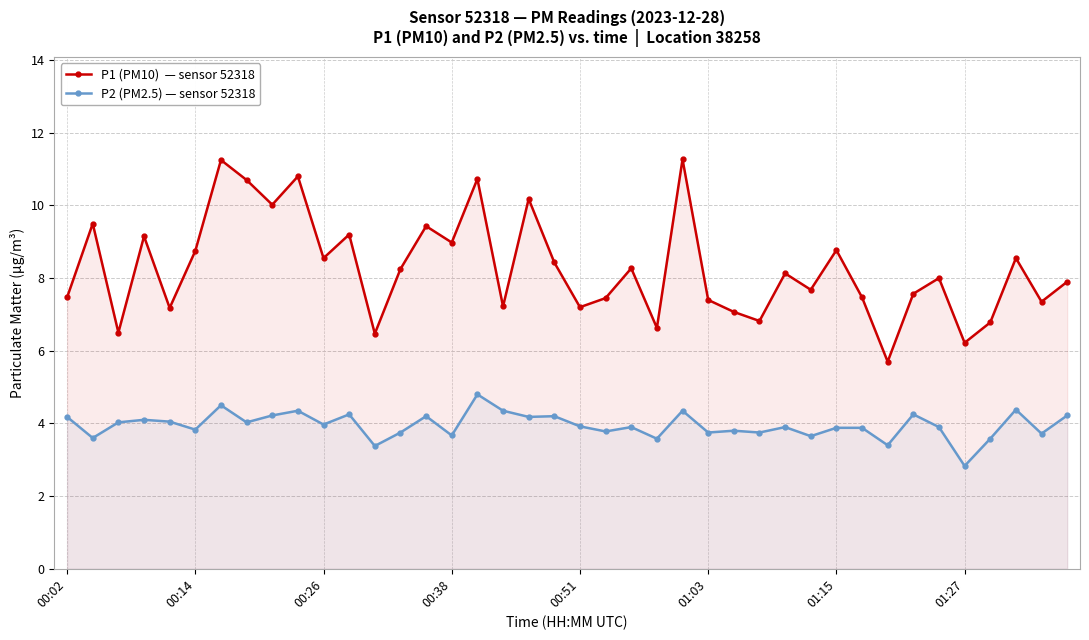

At 21, list the series in order from largest to smallest.

P1 (PM10)  — sensor 52318, P2 (PM2.5) — sensor 52318